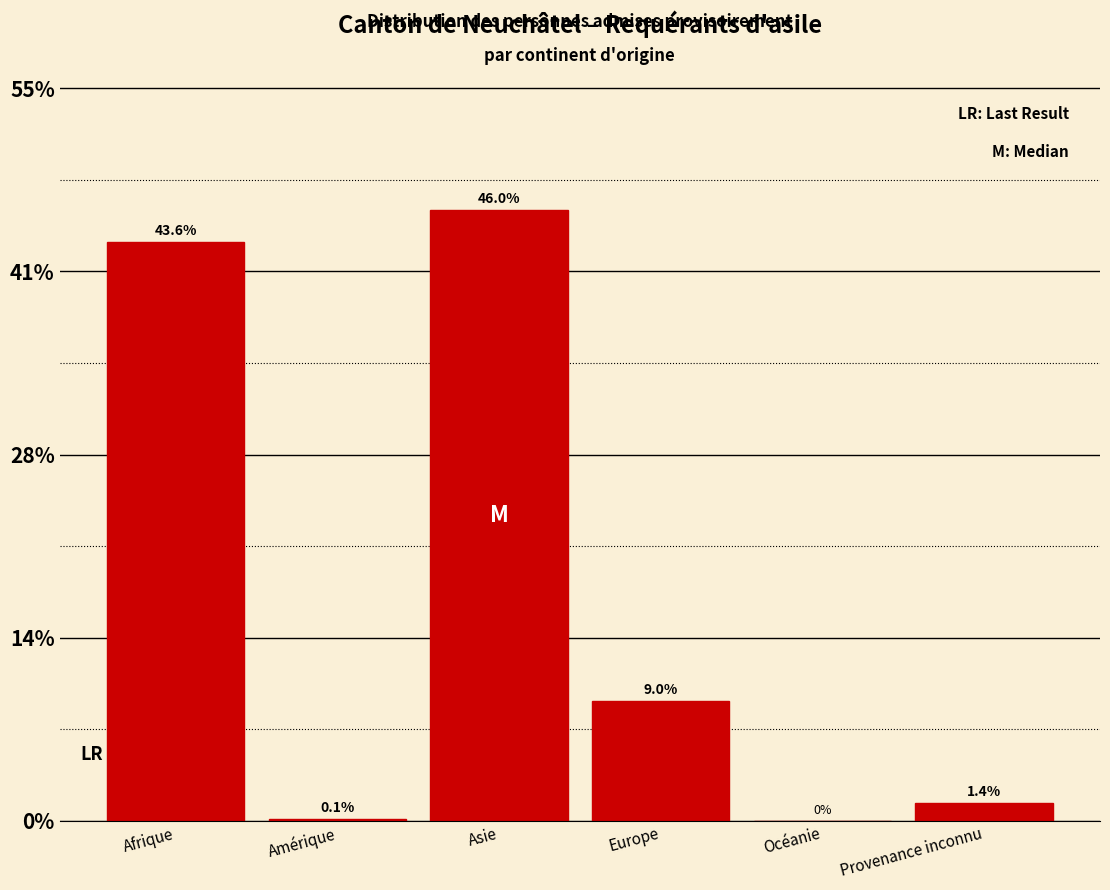

Are the bars horizontal?

No